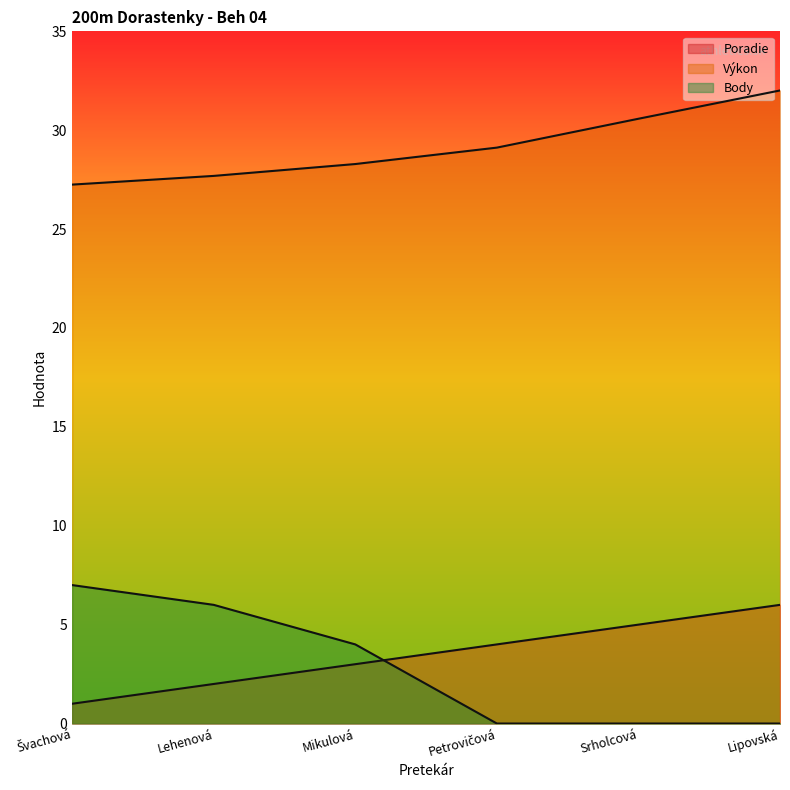

What is the maximum value for Body?

7.0